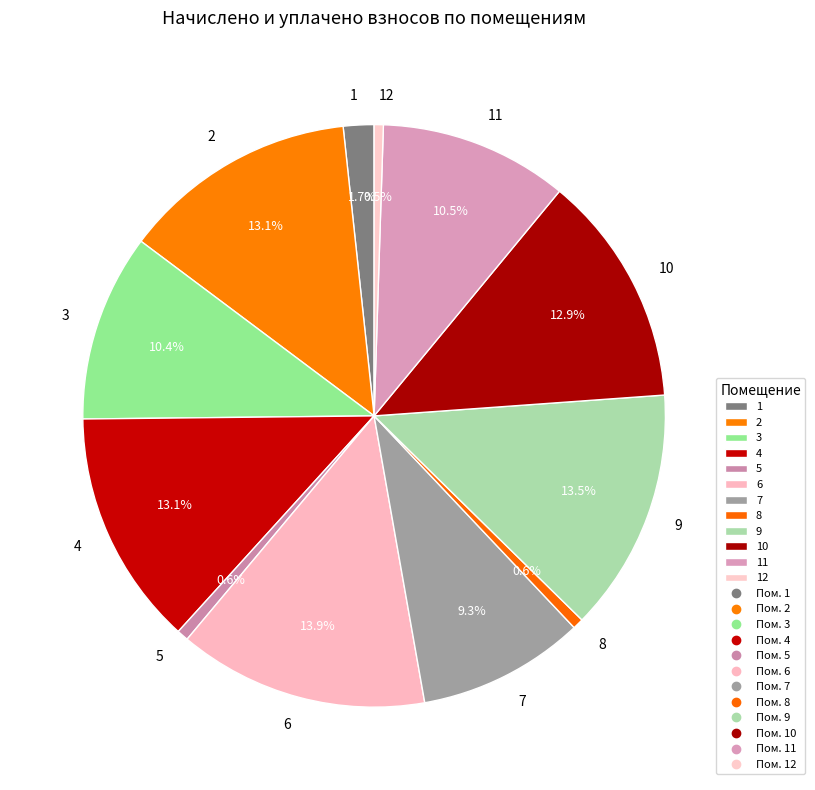

What percentage is NOT represented by 9?

86.5%